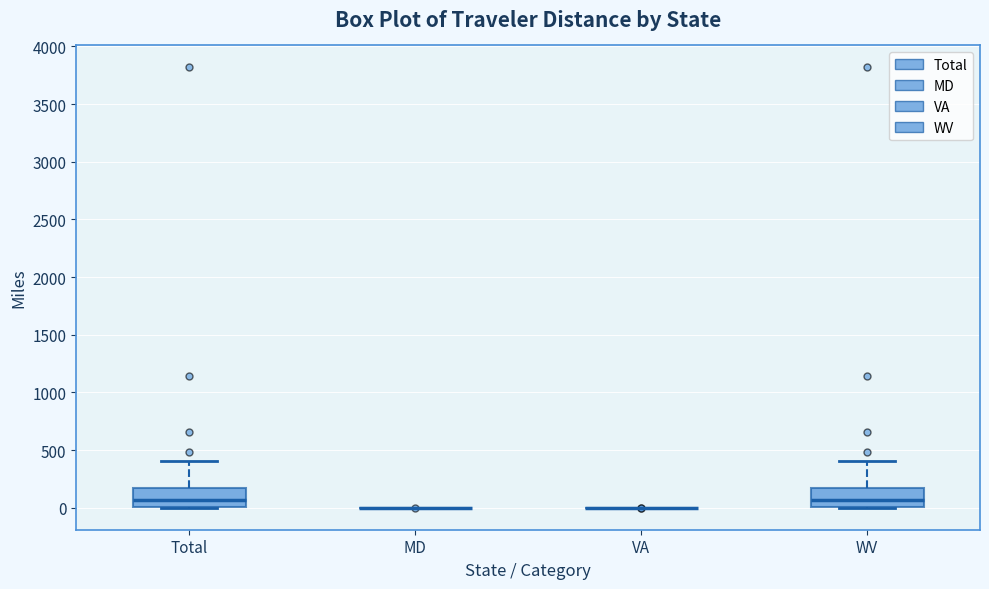

Reading left to right, read every box against the y-axis: the position of its median line, the range the box covers, and the ends of its whiskers. The values are not printed on the chart, so give them approximately, as read against the axis.

Total: median 50, box 0 to 150, whiskers 0 to 400
MD: box collapsed to a line at 0, whiskers 0 to 0
VA: box collapsed to a line at 0, whiskers 0 to 0
WV: median 50, box 0 to 150, whiskers 0 to 400